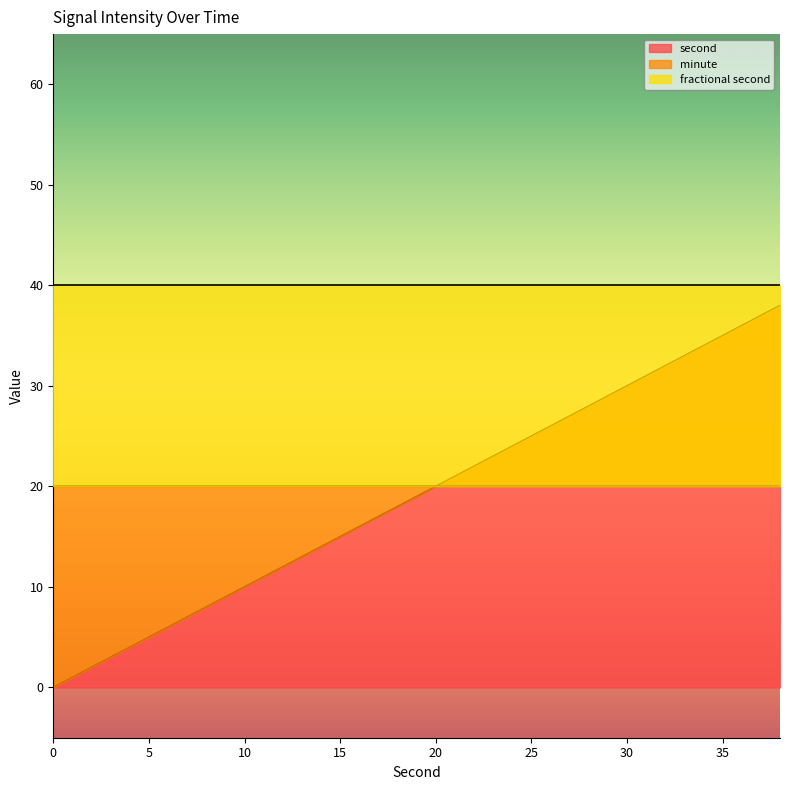

True or false: minute has more than 1 points higher than both neighbors.

False